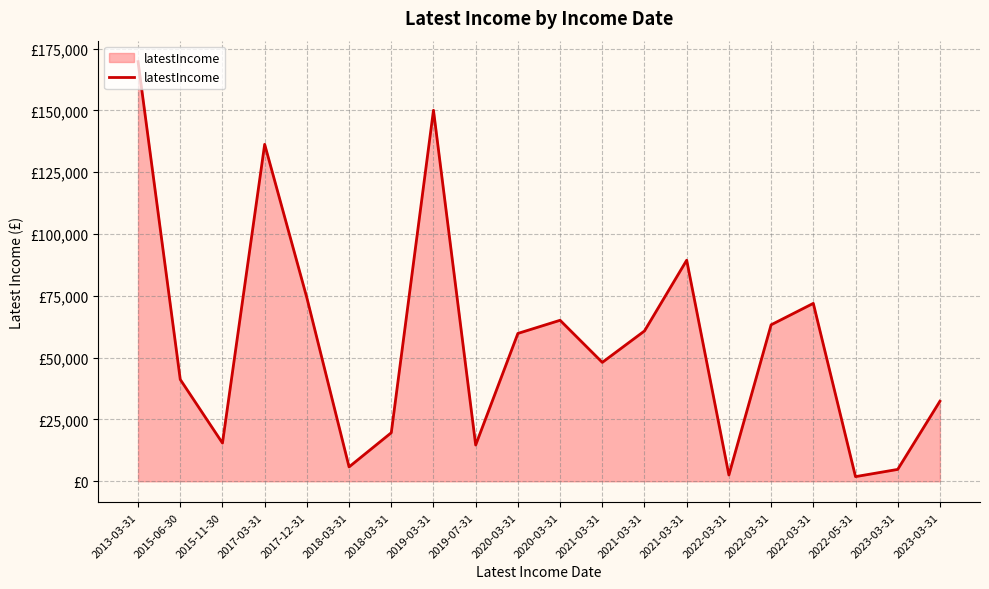

Does the chart display data point markers on the line(s)?

No